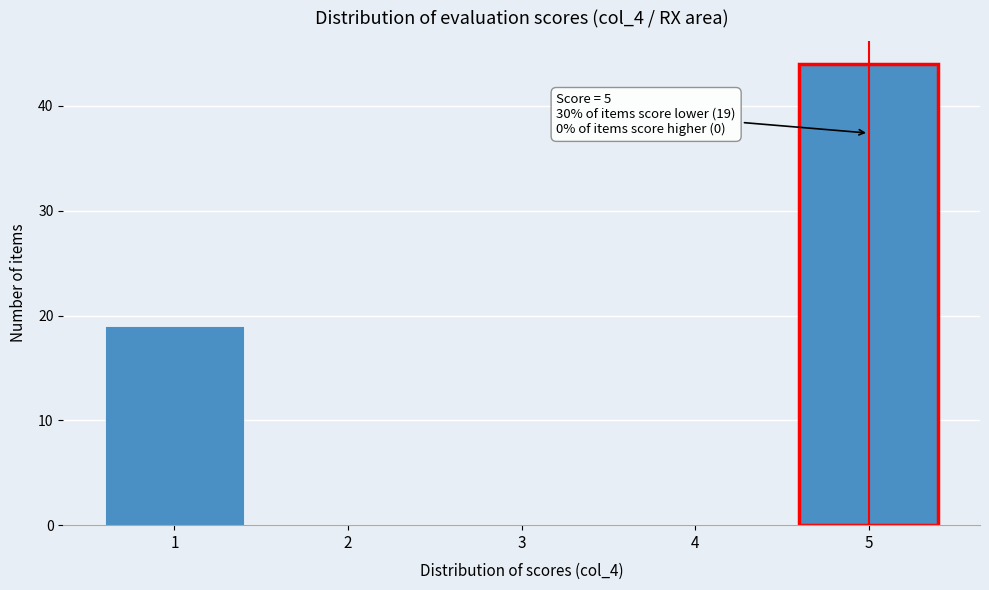

Which range on the x-axis has the tallest bar?

4.5 to 5.5